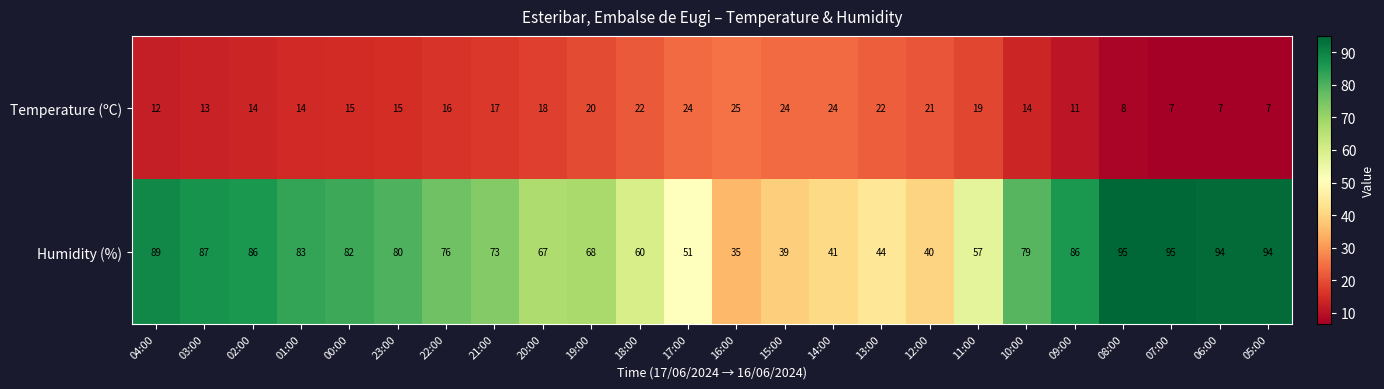

The value of Temperature (ºC) at 14:00 is 37. True or false?

False